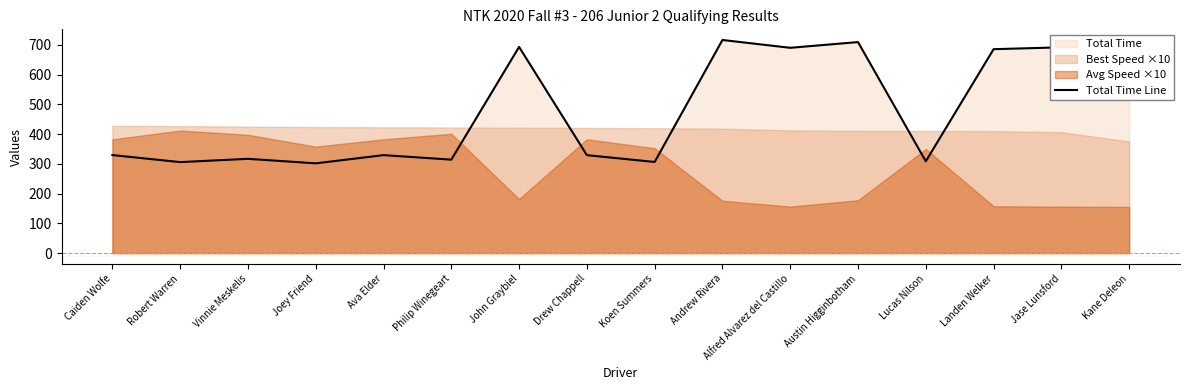

Rank the categories by value from lowest to highest.

Joey Friend, Robert Warren, Koen Summers, Lucas Nilson, Philip Winegeart, Vinnie Meskelis, Drew Chappell, Ava Elder, Caiden Wolfe, Landen Welker, Alfred Alvarez del Castillo, Jase Lunsford, John Graybiel, Kane Deleon, Austin Higginbotham, Andrew Rivera